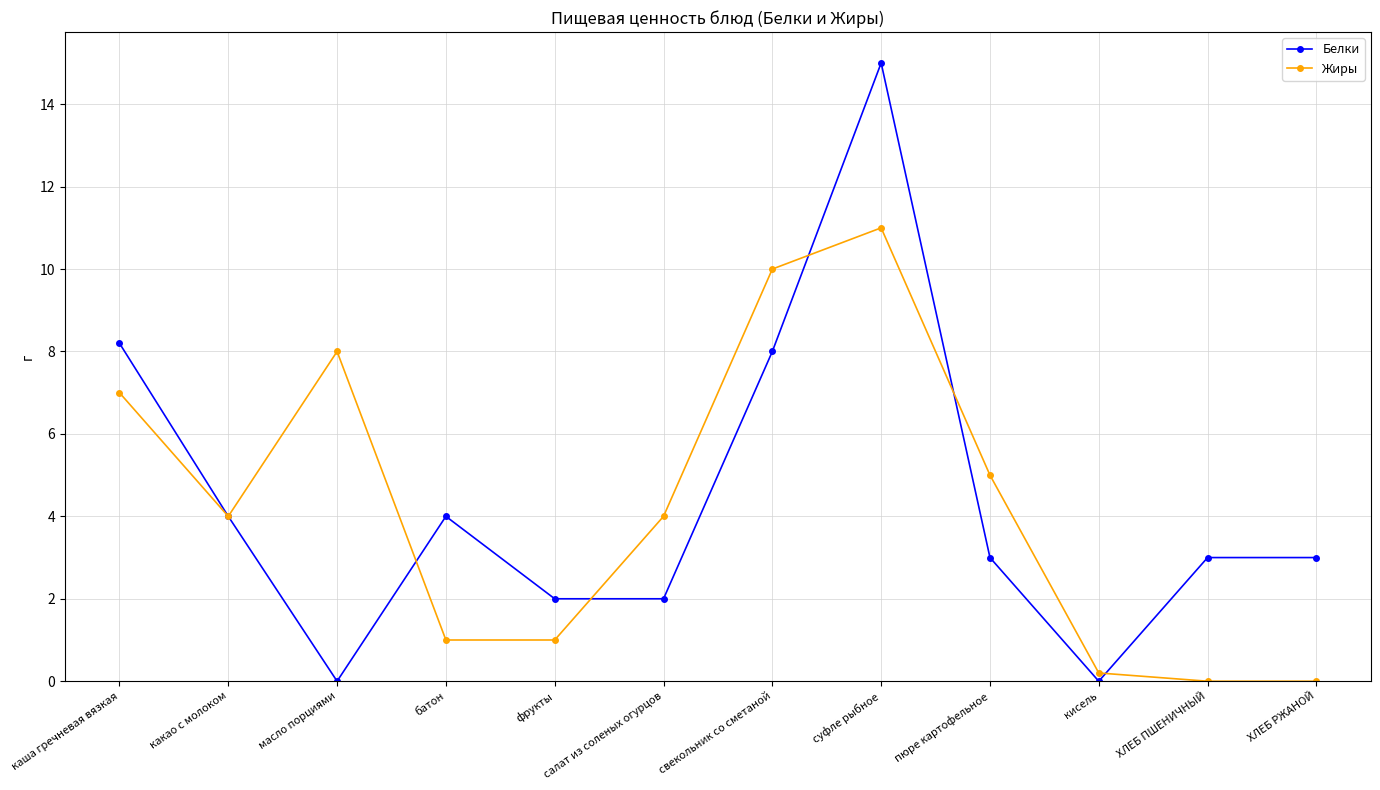

At how many categories does at least one series exceed 9?

2